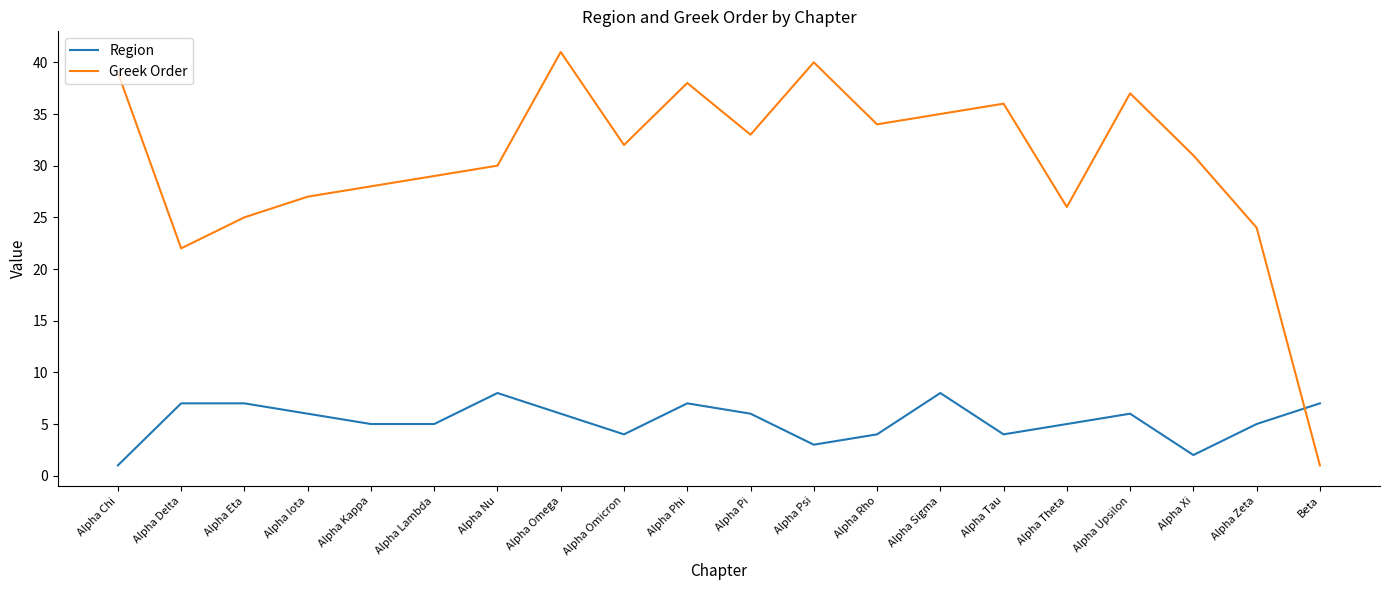

Reading left to right, transcribe all the data shown in this chart.

Region: 1	7	7	6	5	5	8	6	4	7	6	3	4	8	4	5	6	2	5	7
Greek Order: 39	22	25	27	28	29	30	41	32	38	33	40	34	35	36	26	37	31	24	1